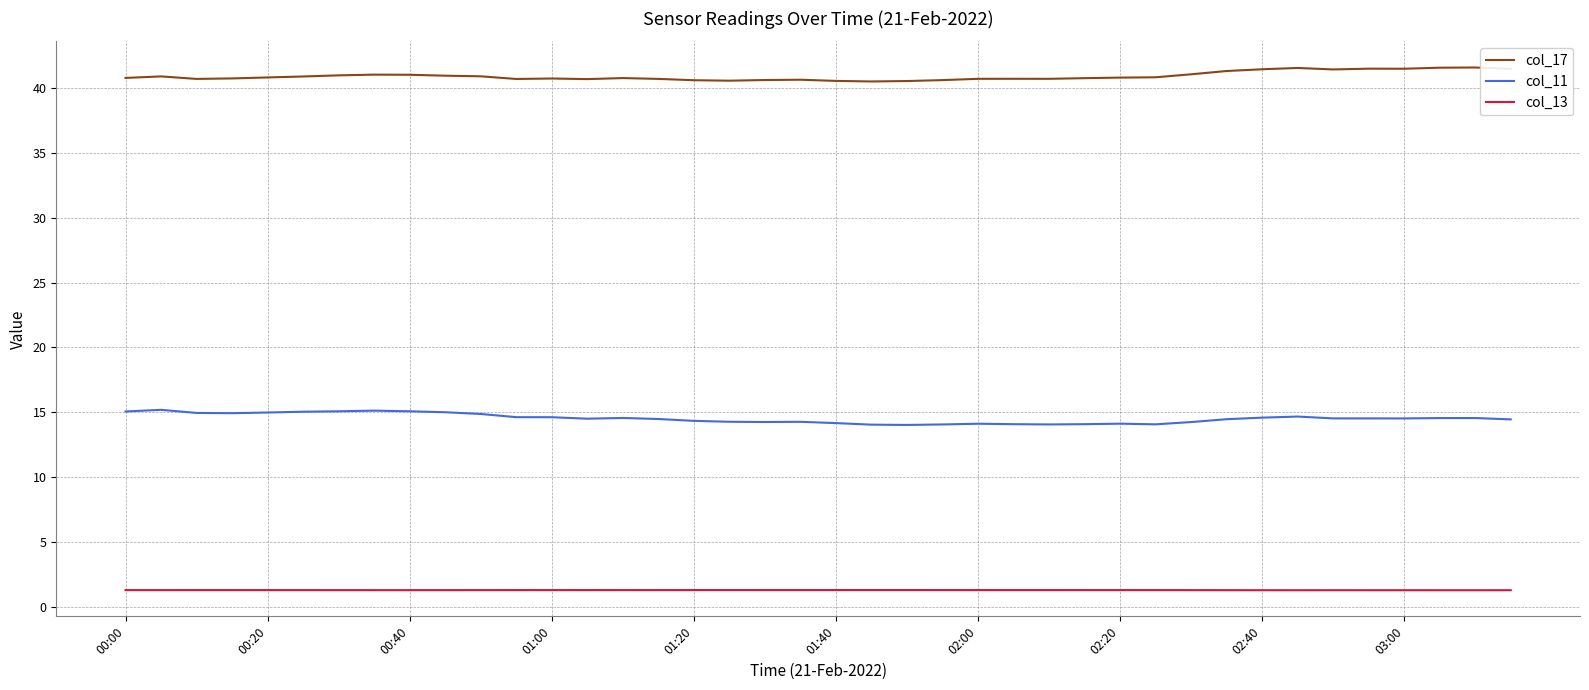

Which series has the largest total across all categories?

col_17